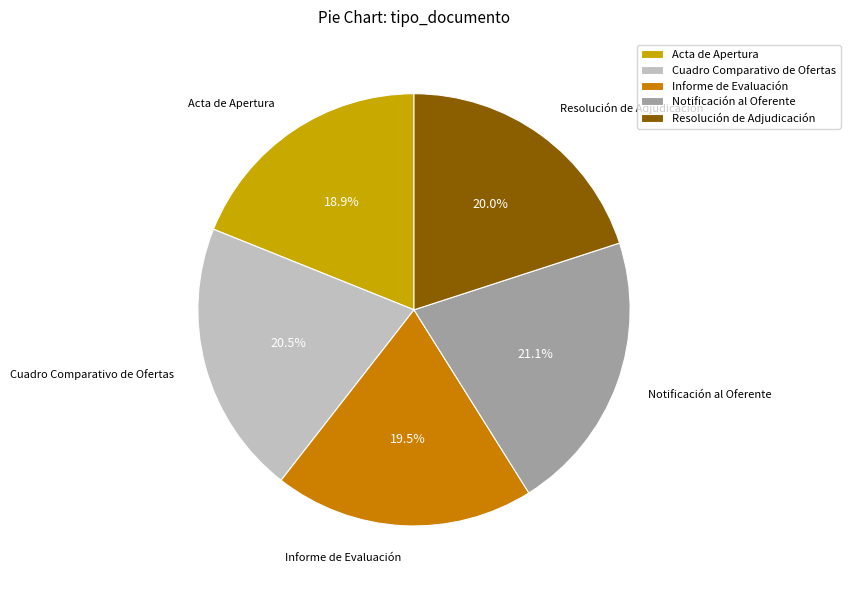

Rank the categories by value from lowest to highest.

Acta de Apertura, Informe de Evaluación, Resolución de Adjudicación, Cuadro Comparativo de Ofertas, Notificación al Oferente